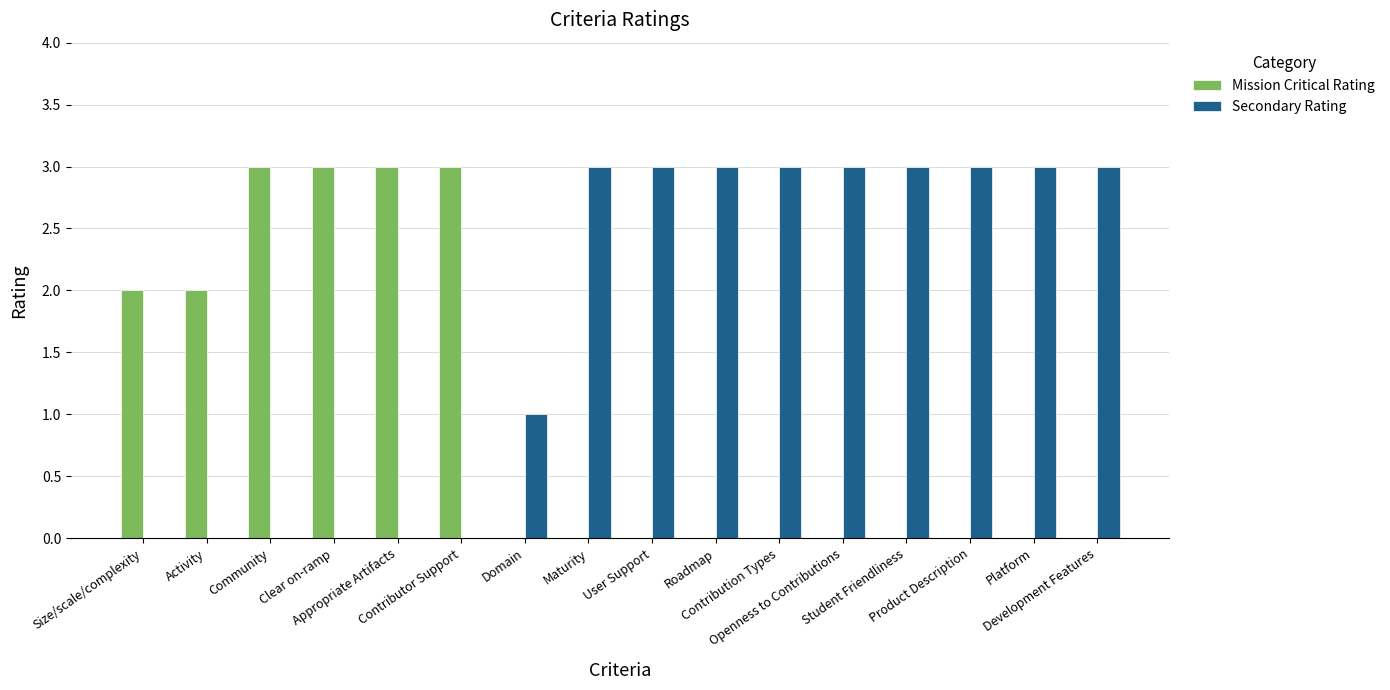

True or false: Mission Critical Rating has a value of 2 at Activity.

True